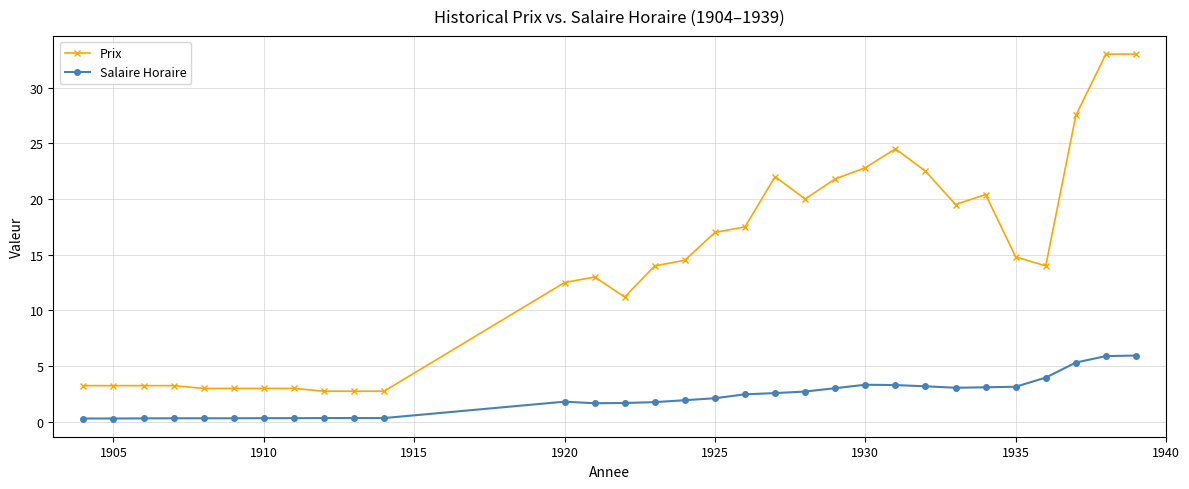

What is the smallest value displayed?

0.3